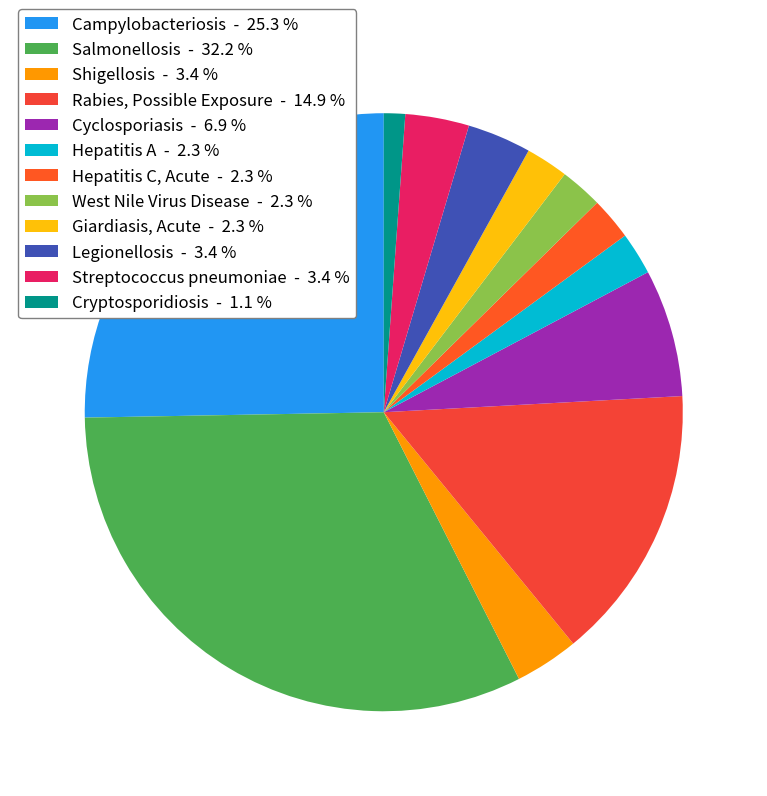

How much of the chart is everything except Cryptosporidiosis?

98.9%